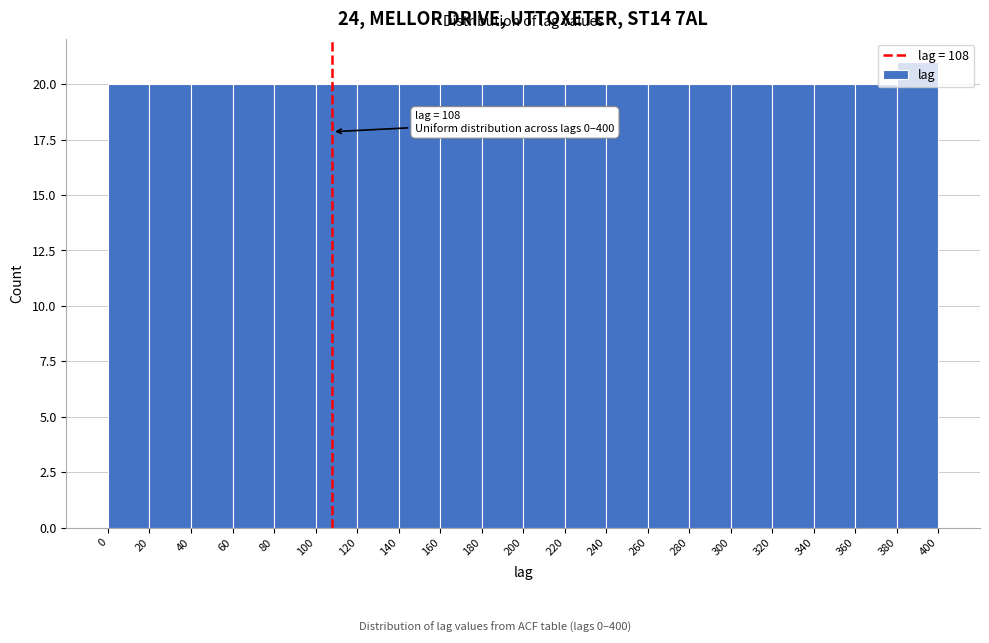

Over which range of the x-axis is the bar tallest?

380 to 400